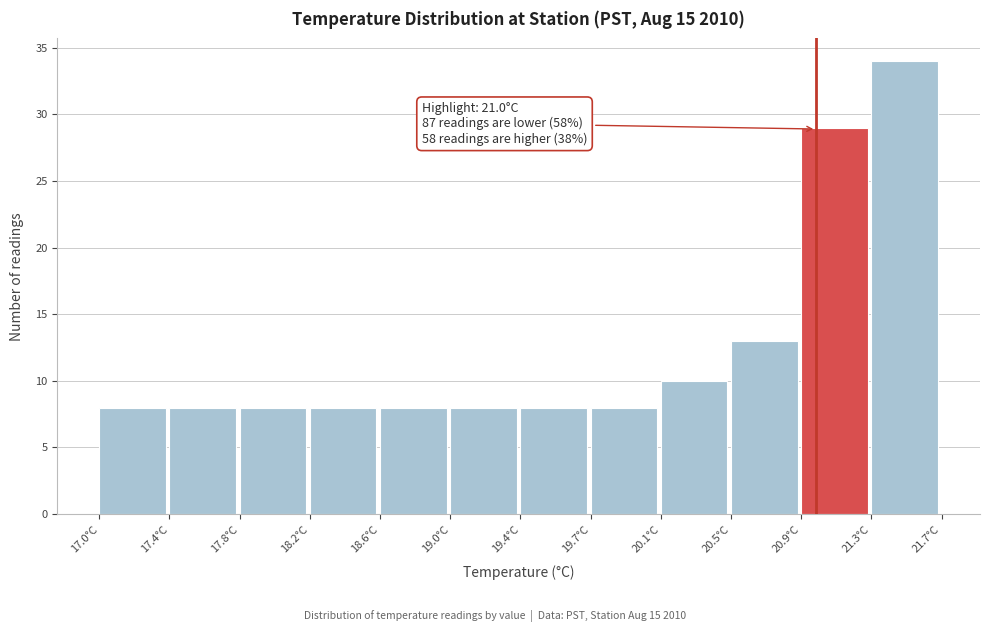

Over which range of the x-axis is the bar tallest?

21.30 to 21.70